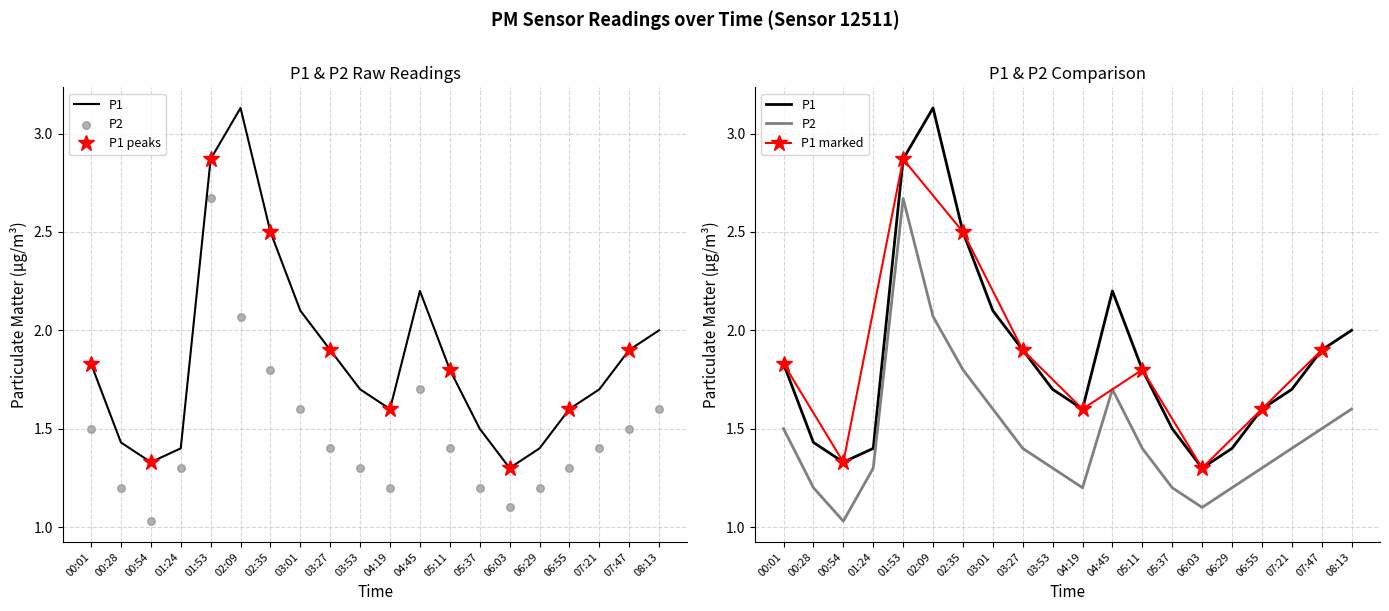

What is the total value across all series at 07:47?

3.4